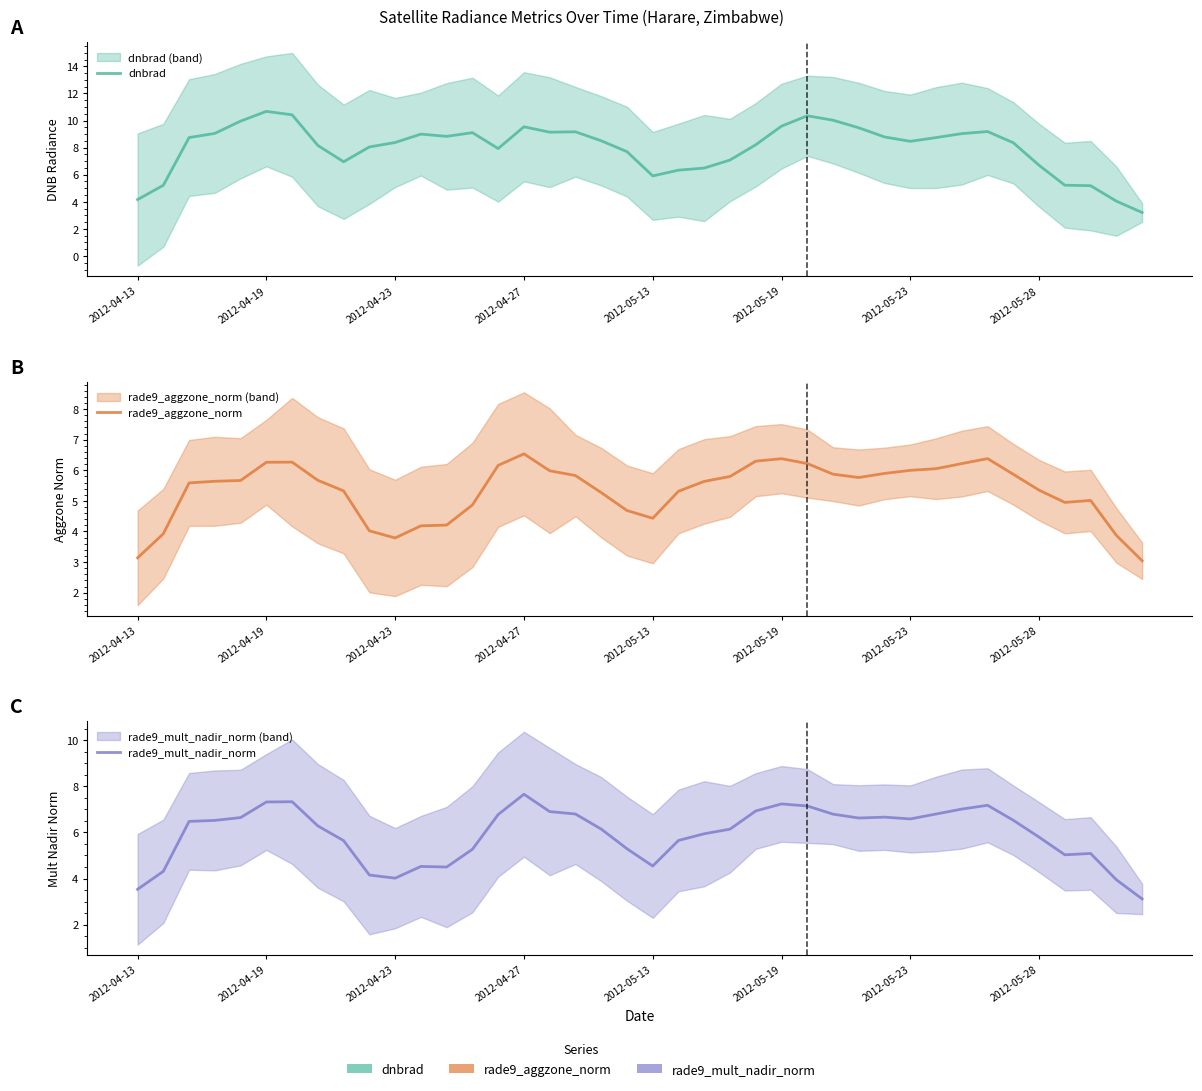

What is the average value of the rade9_mult_nadir_norm series?

5.9